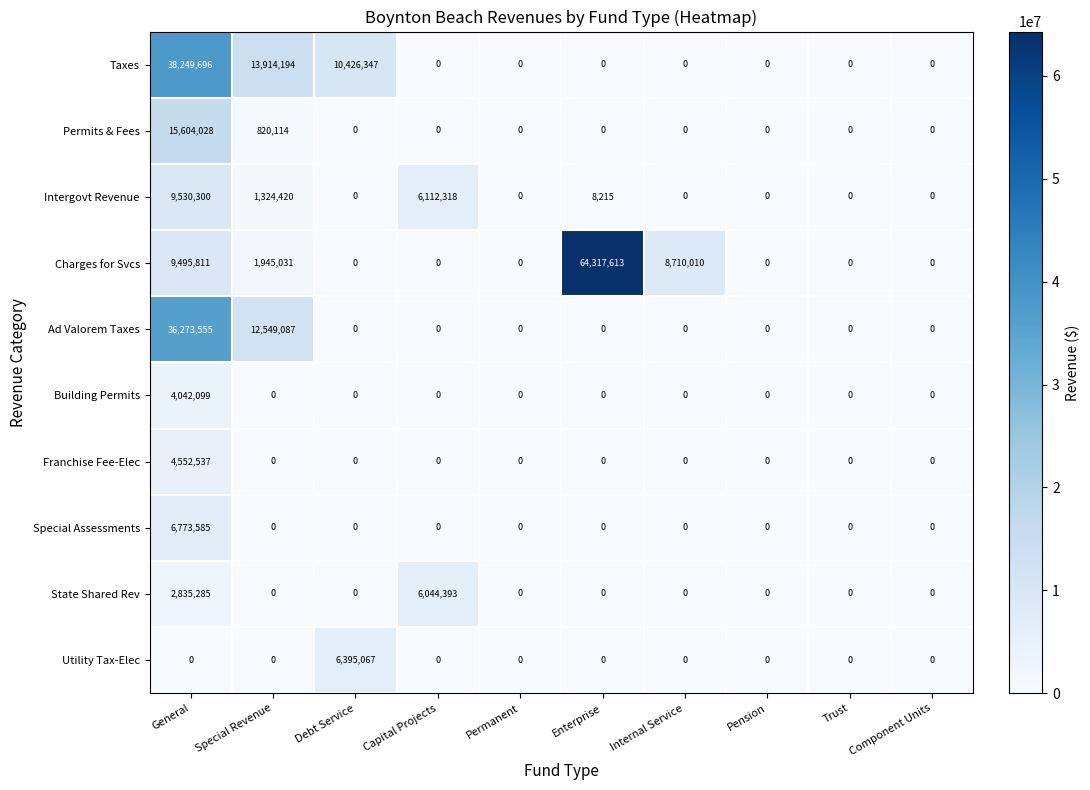

What is the difference between the maximum and minimum values in the Ad Valorem Taxes series?

36273555